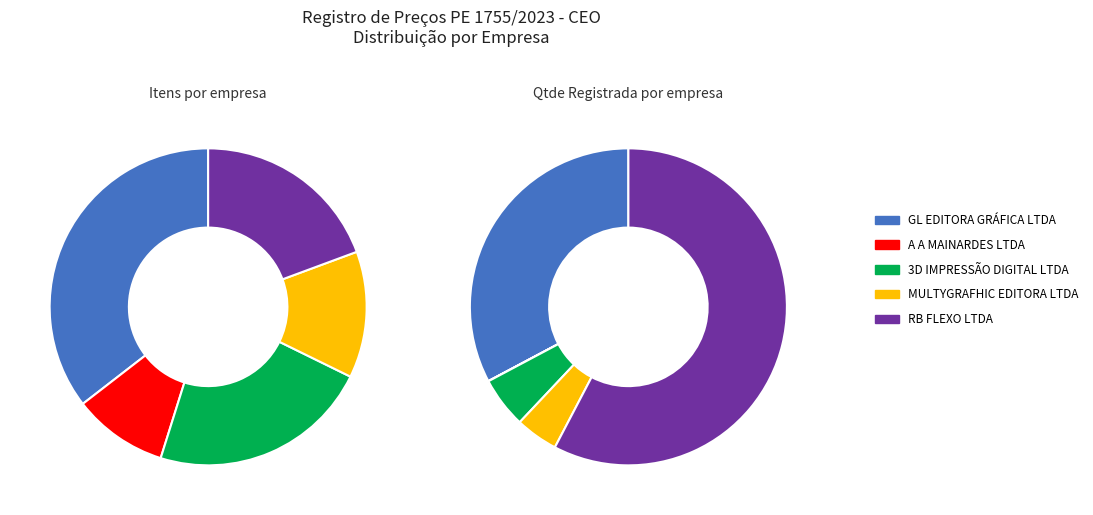

To the nearest percent, what is the average slice percentage?

20%